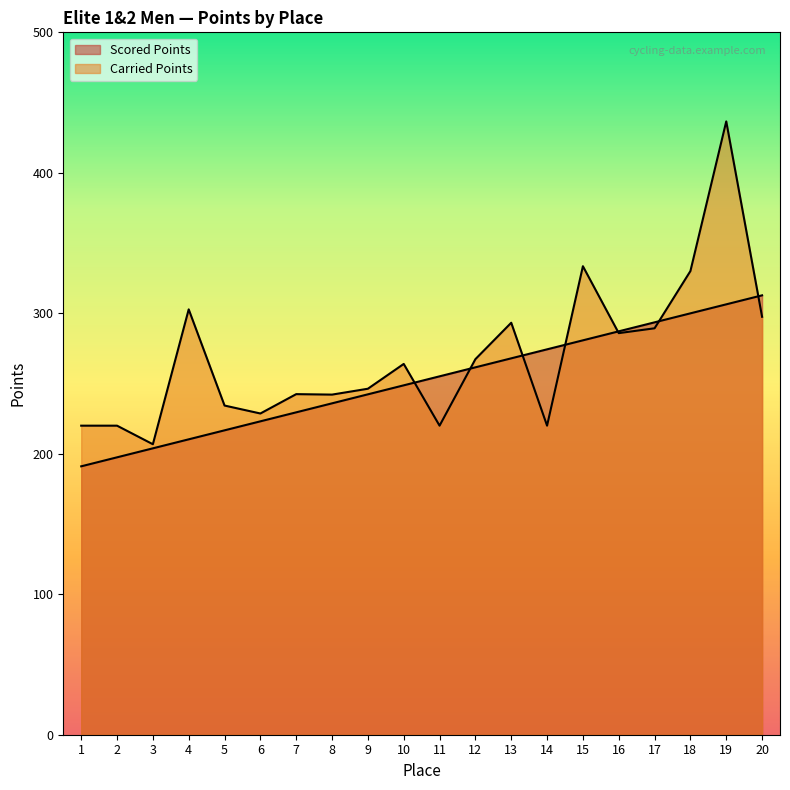

Rank the series at 1 from lowest to highest value.

Scored Points, Carried Points